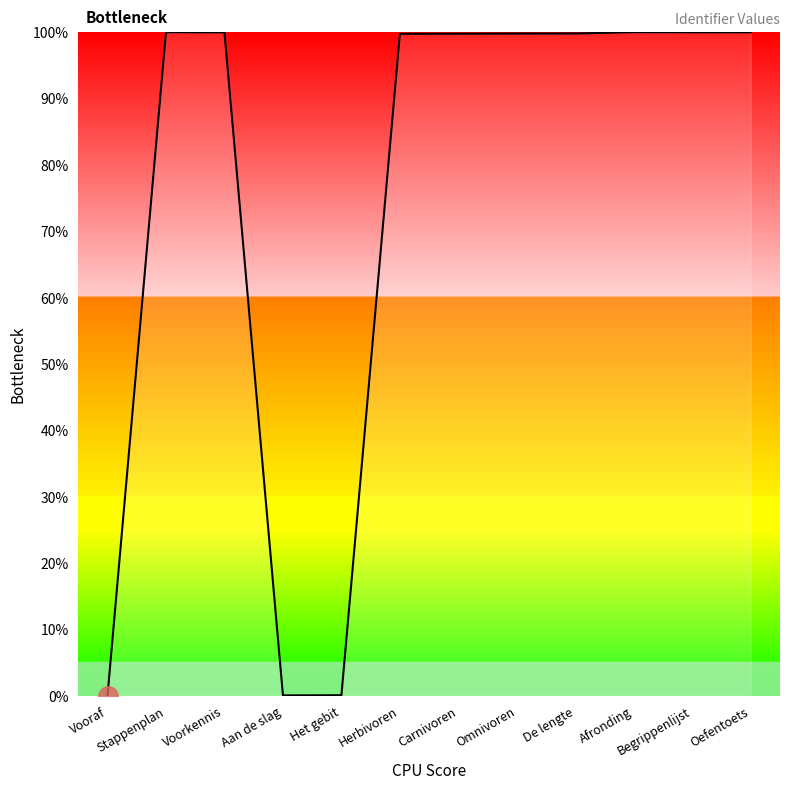

Read the value at Het gebit.

0.1